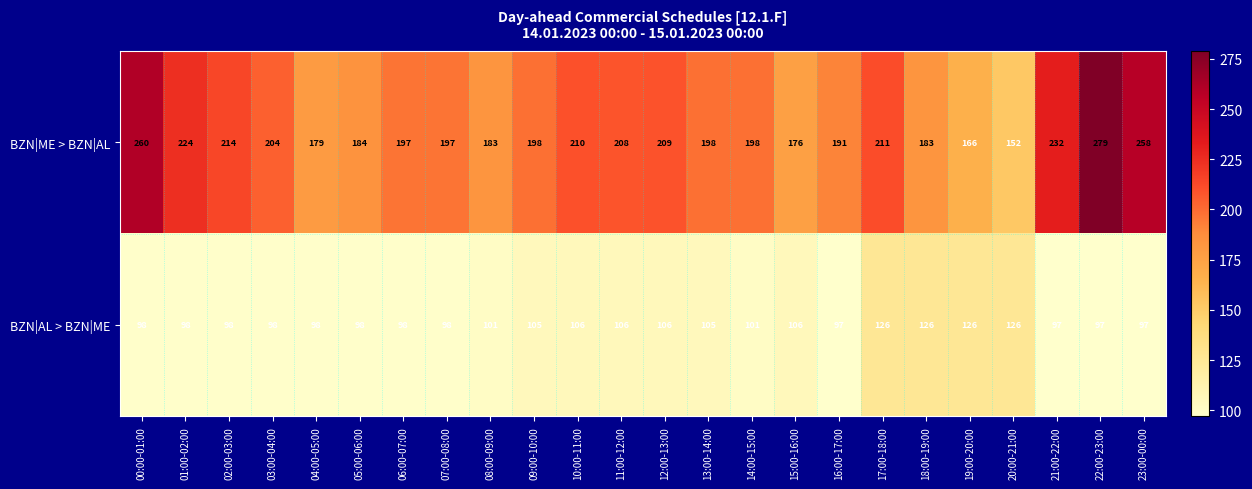

The BZN|AL > BZN|ME series shows 168 at 22:00-23:00. True or false?

False